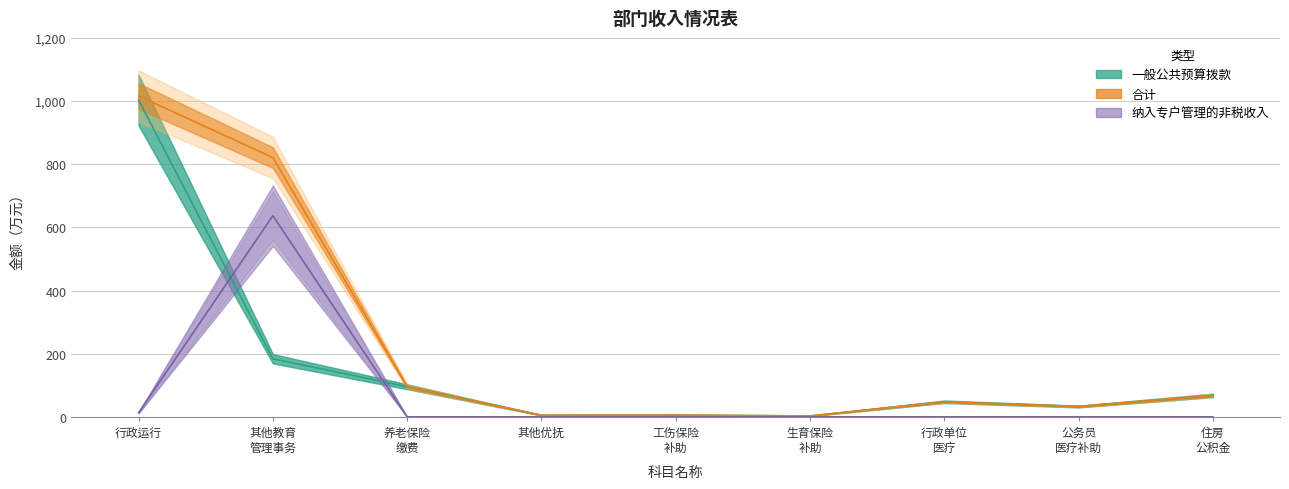

What is the value of the 一般公共预算拨款 point at the 7th from the left?

47.8